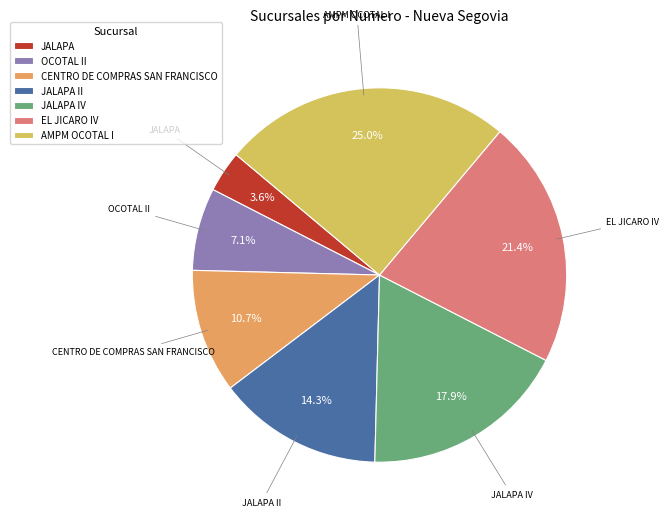

How many segments does this pie chart have?

7